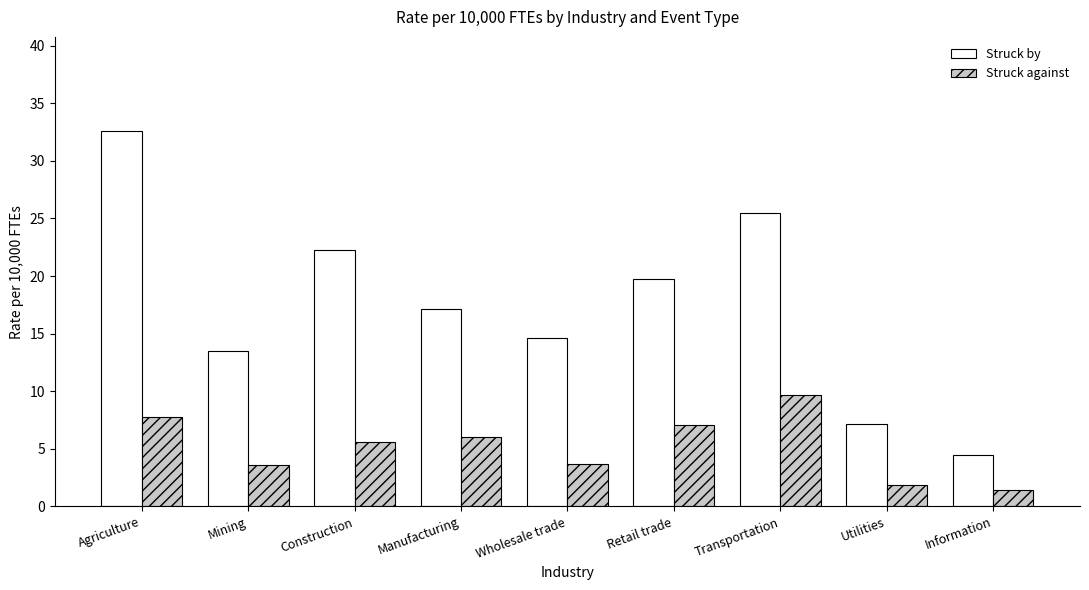

What is the total value across all series at Agriculture?

40.4